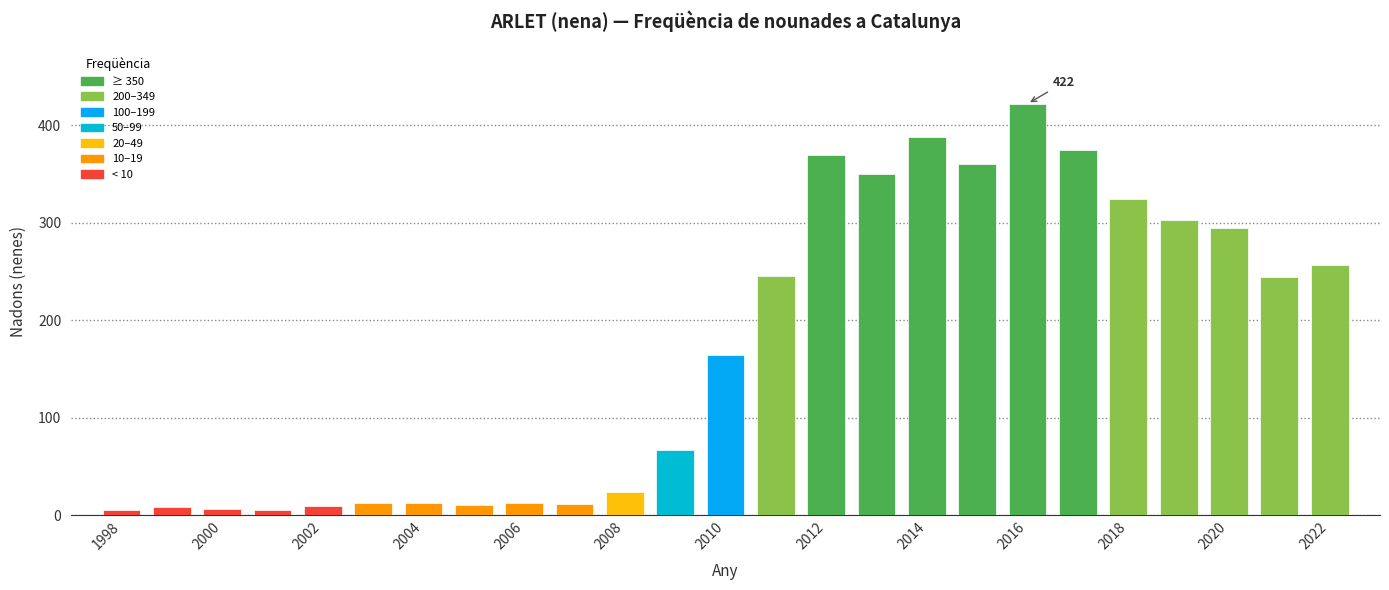

What is the value of the 19th bar from the left?

422